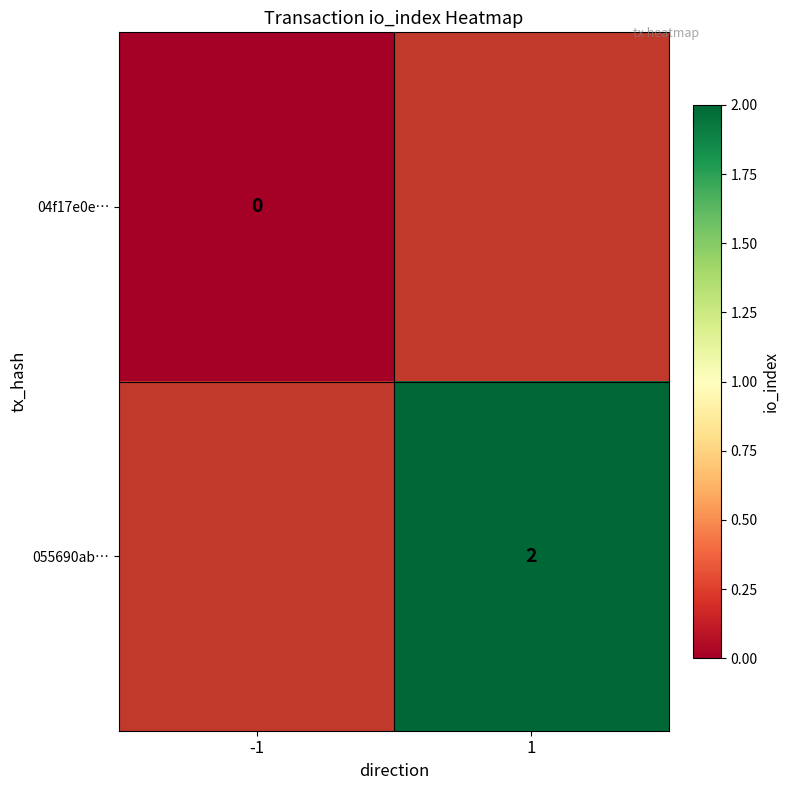

The 055690ab… series shows 2 at 1. True or false?

True